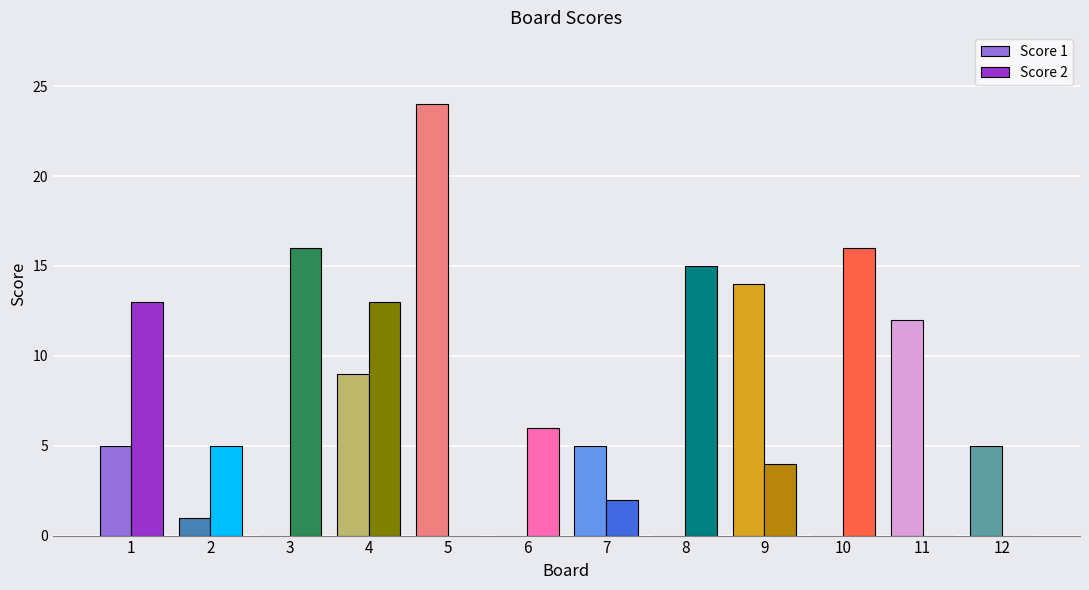

What is the maximum value shown in the chart?

24